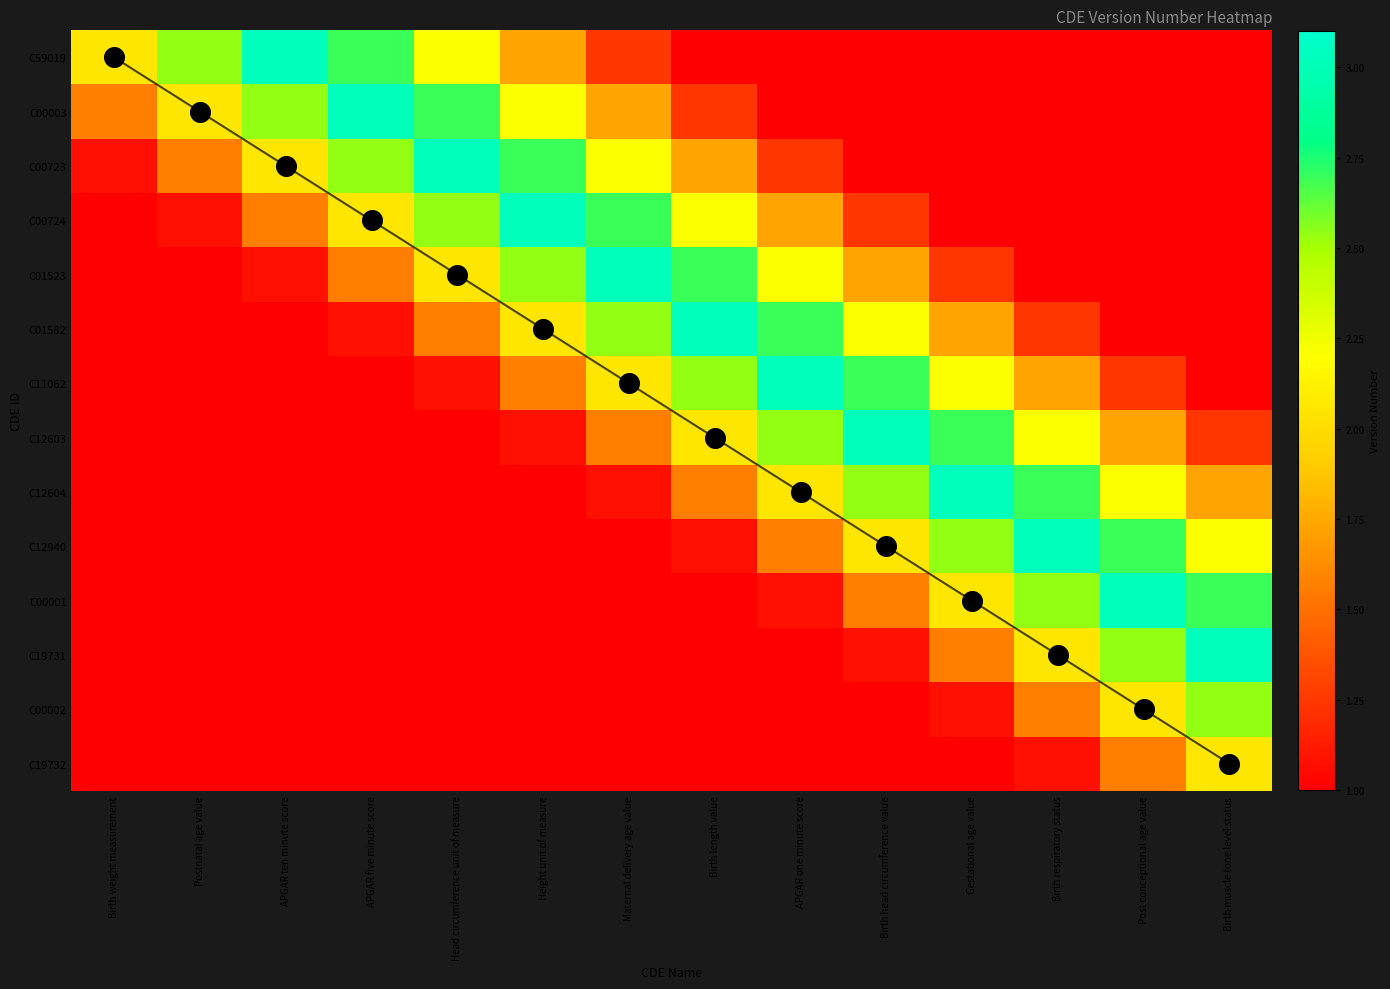

Which series has the largest total across all categories?

C00724